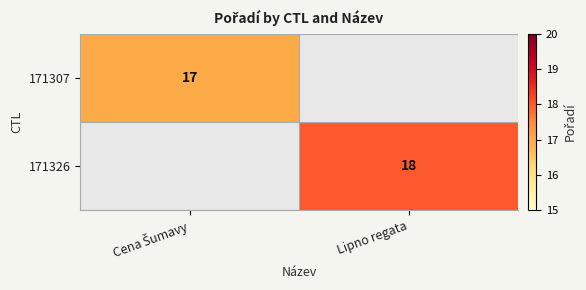

How many distinct data groups are displayed?

2